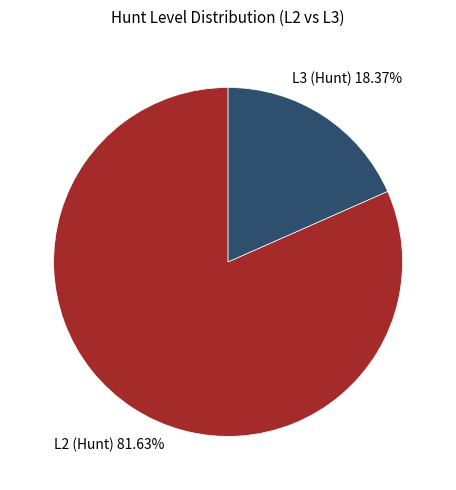

Rank the categories by value from lowest to highest.

L3 (Hunt), L2 (Hunt)